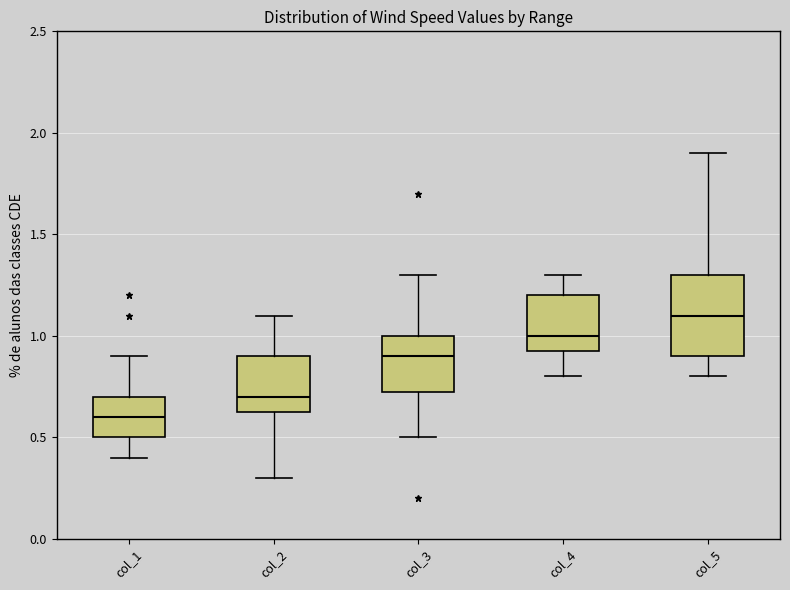

Which box has the lowest median line?

col_1